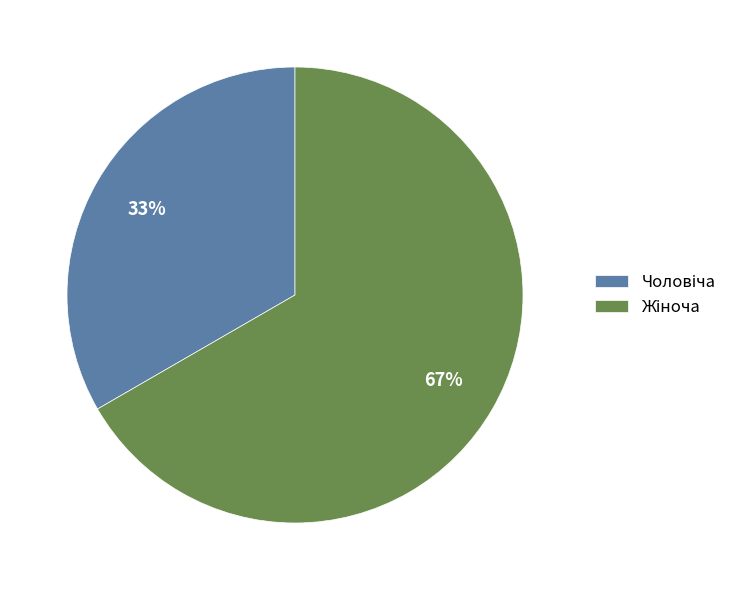

What portion of the pie excludes Чоловіча?

66.7%